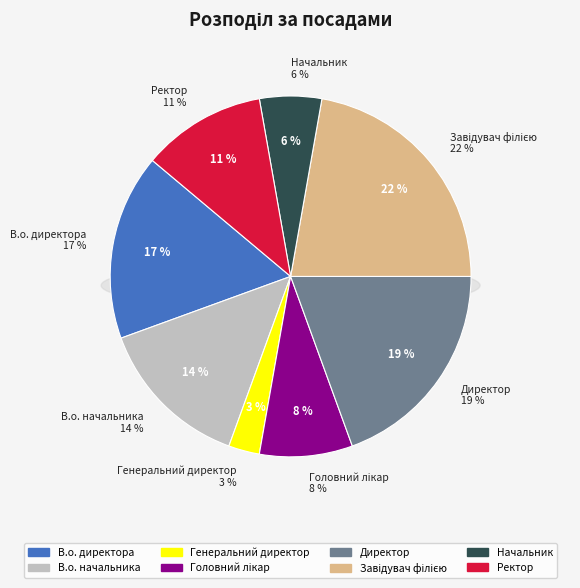

Is it true that Начальник is 6% of the pie?

True